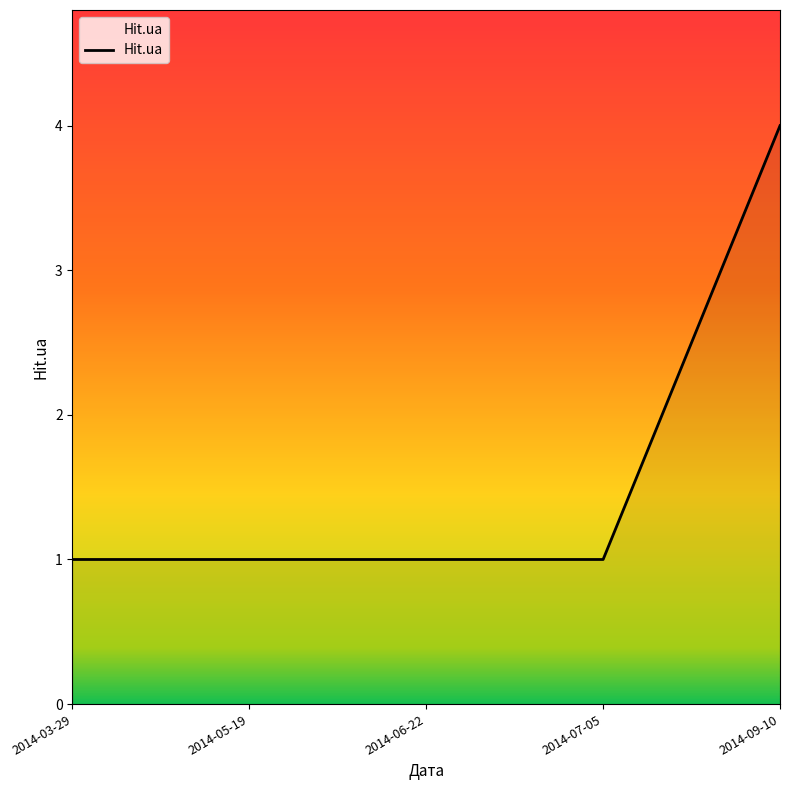

Which category has the highest value across all series?

2014-09-10